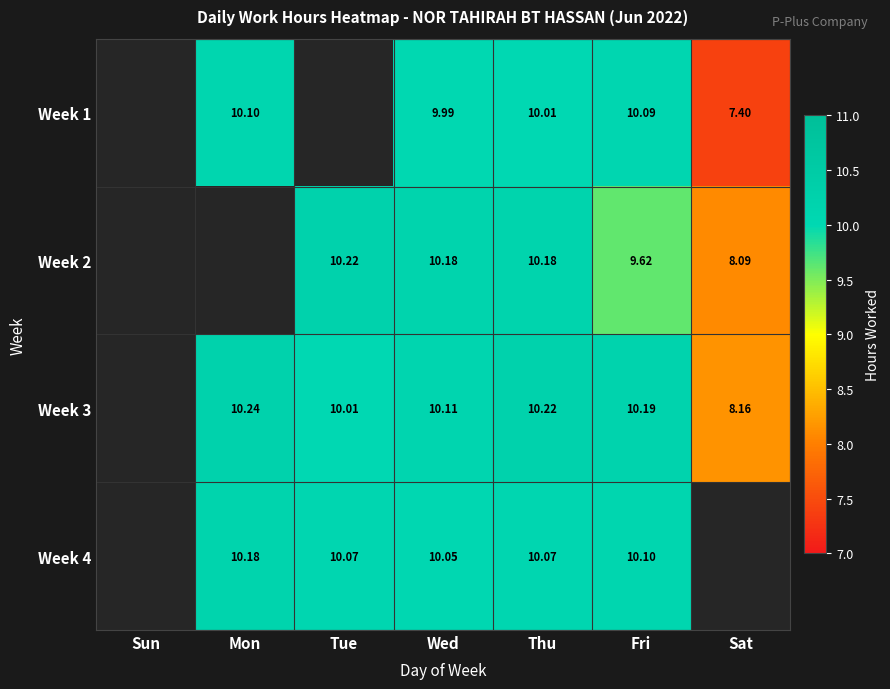

Which label corresponds to the smallest value in the chart?

Sat